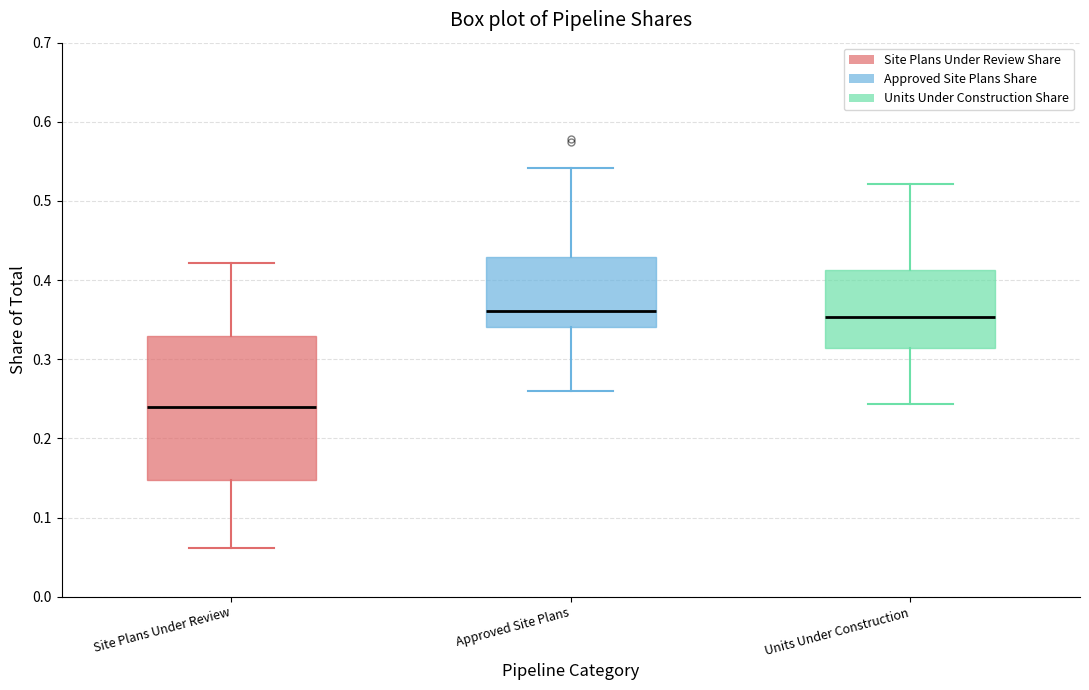

Reading left to right, read every box against the y-axis: the position of its median line, the range the box covers, and the ends of its whiskers. The values are not printed on the chart, so give them approximately, as read against the axis.

Site Plans Under Review: median 0.24, box 0.15 to 0.33, whiskers 0.06 to 0.42
Approved Site Plans: median 0.36, box 0.34 to 0.43, whiskers 0.26 to 0.54
Units Under Construction: median 0.35, box 0.31 to 0.41, whiskers 0.24 to 0.52